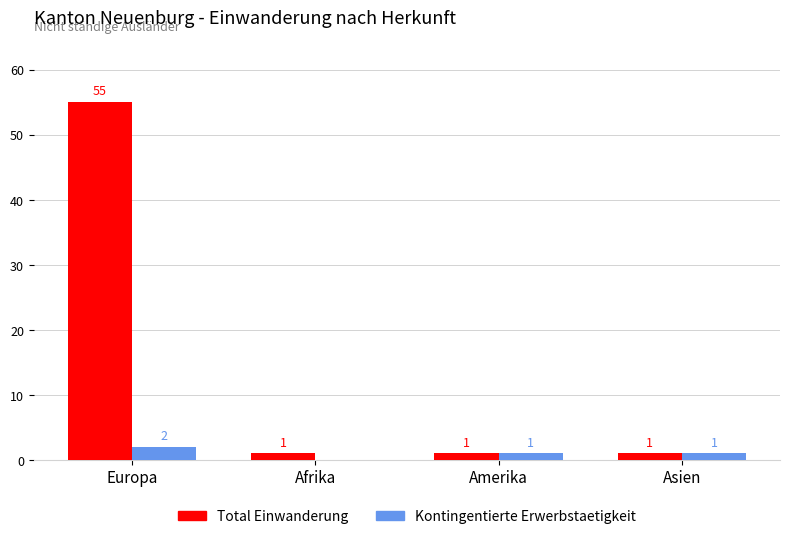

Is it true that Kontingentierte Erwerbstaetigkeit equals 0 at Afrika?

True